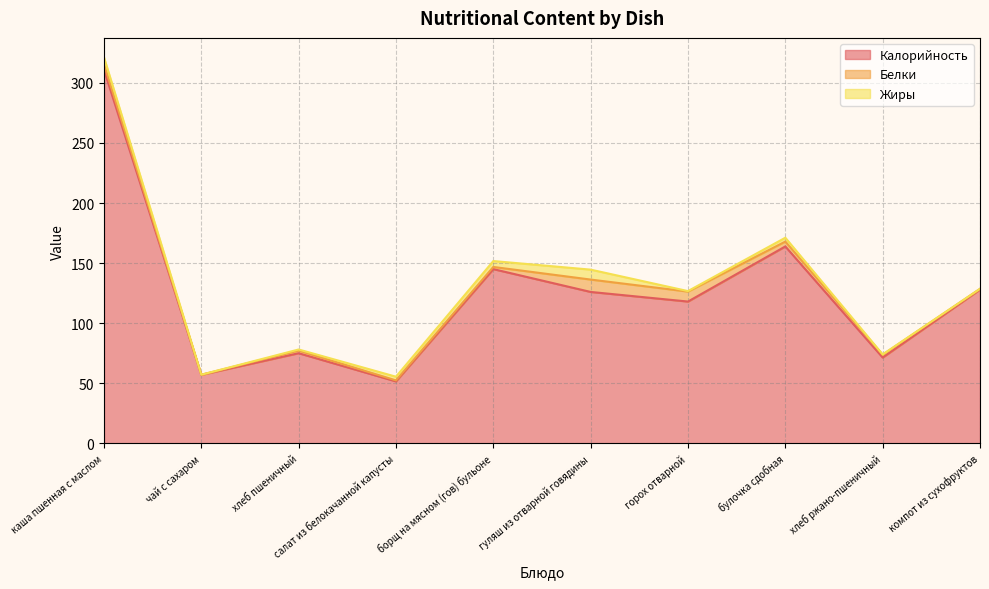

At which category is the sum across all series the highest?

каша пшенная с маслом